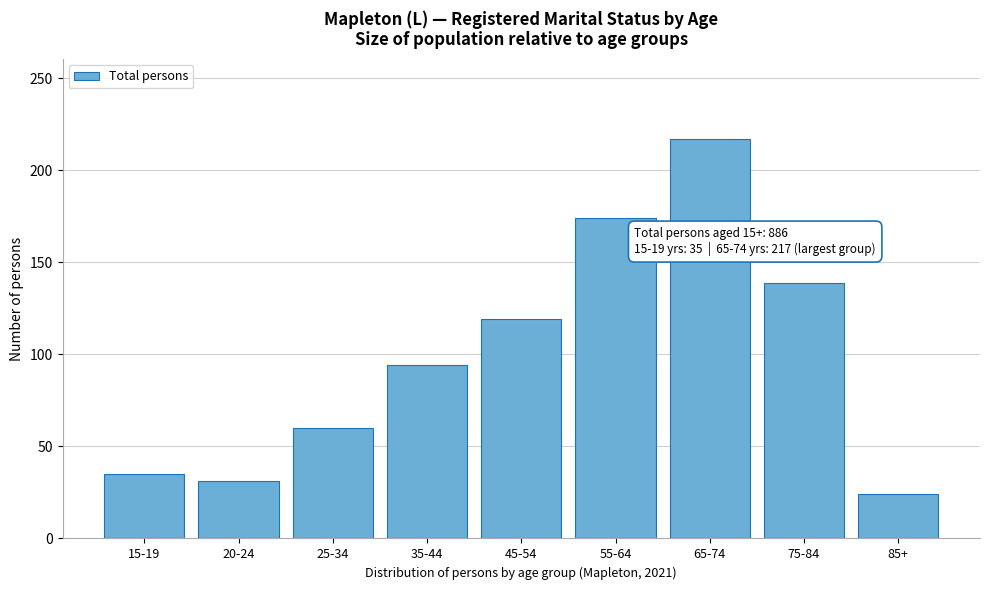

Reading left to right, list all the values displayed in this chart.

15-19=35	20-24=31	25-34=60	35-44=94	45-54=119	55-64=174	65-74=217	75-84=139	85+=24